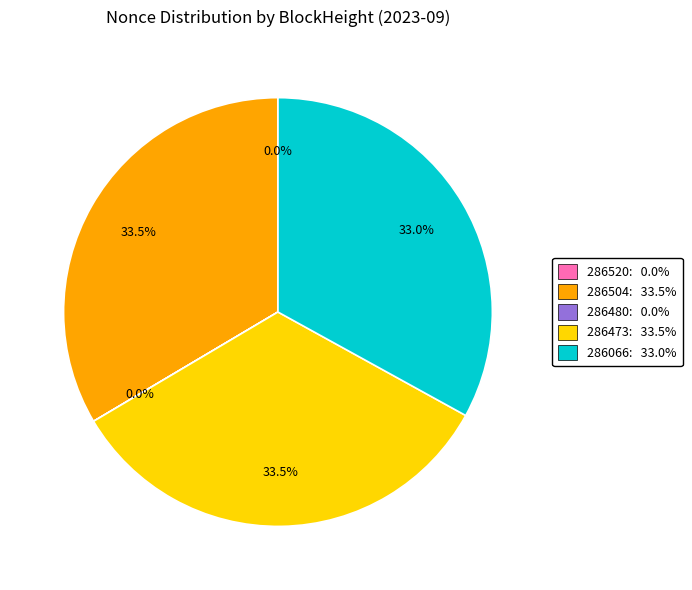

To the nearest percent, what is the average slice percentage?

20%